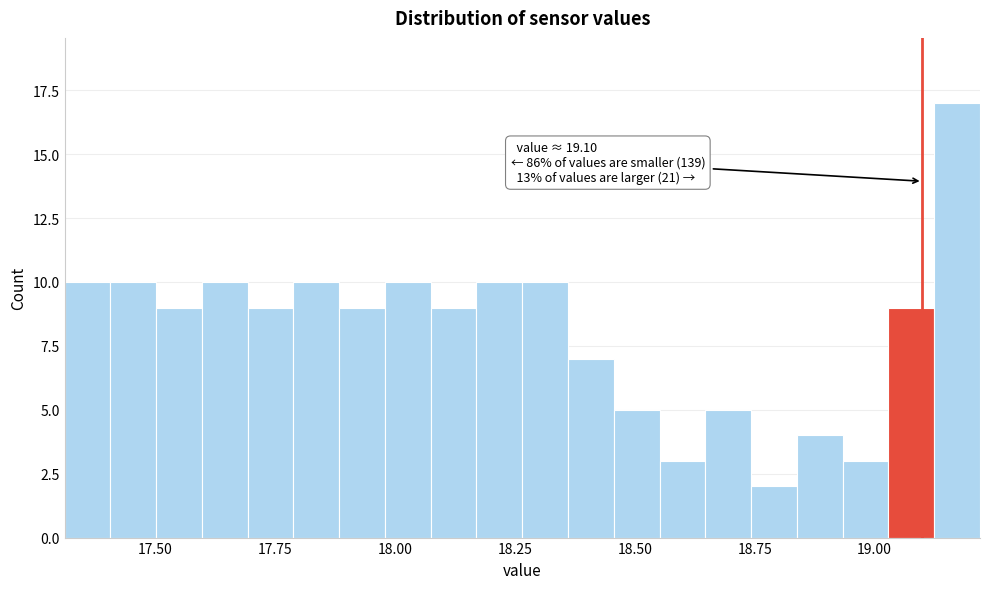

Read against the x-axis, roughly where is the centre of the tallest bar?

19.15